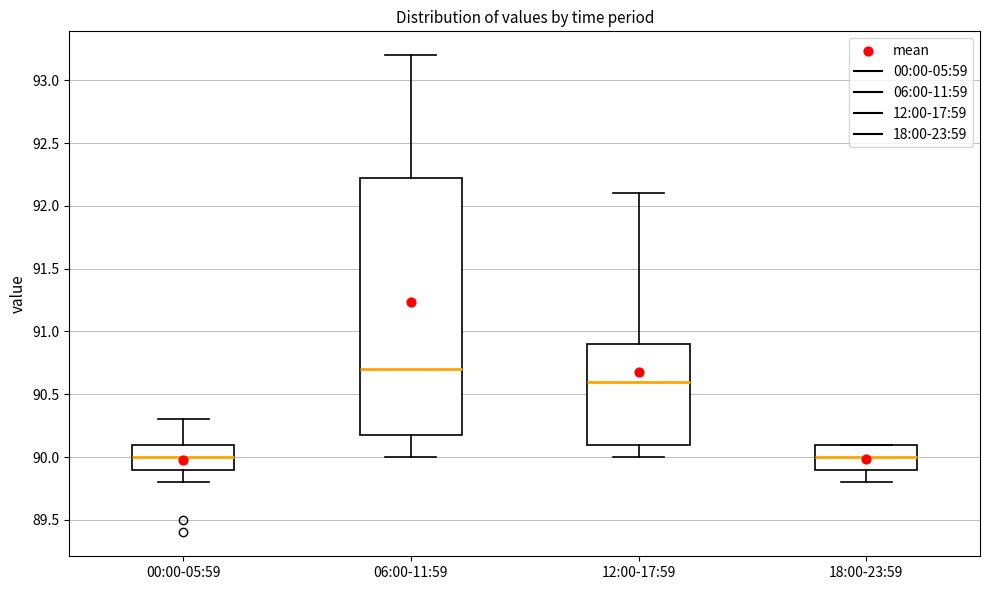

Where is the upper edge of the box for 06:00-11:59 on the y-axis? The values are not printed on the chart, so give them approximately, as read against the axis.

92.25